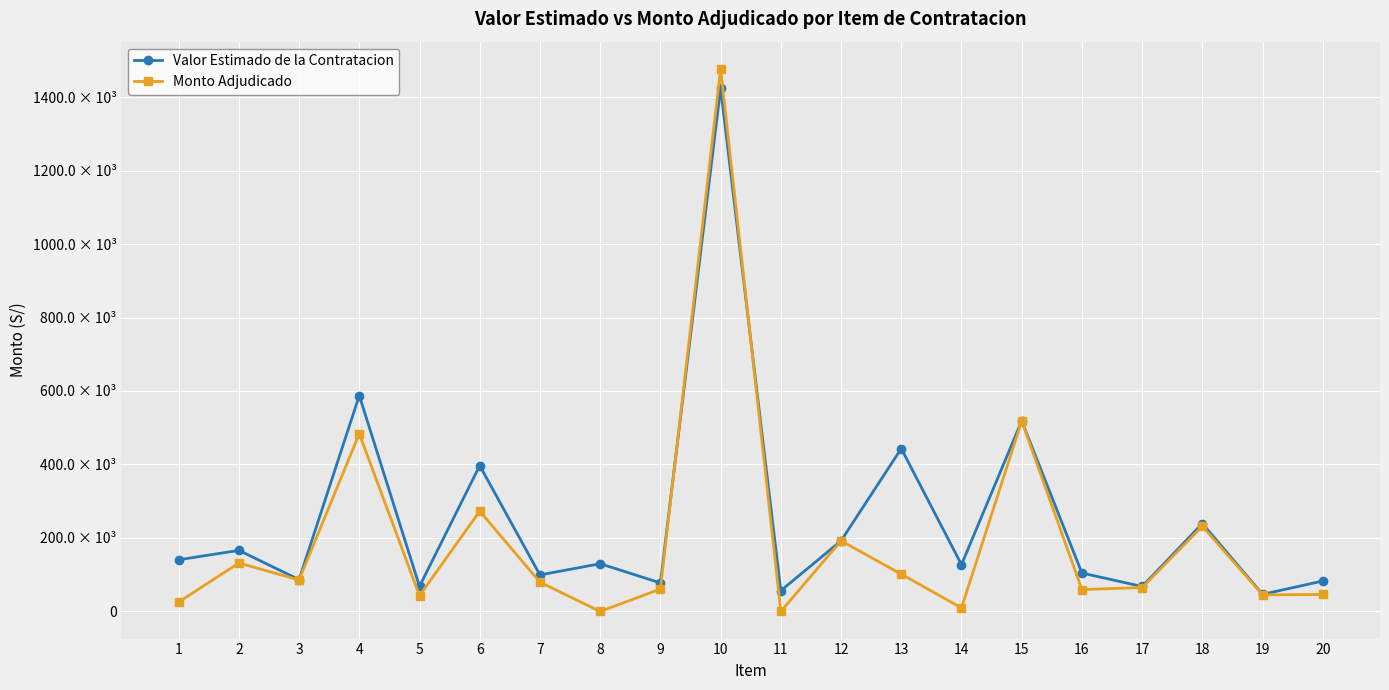

At which category does the chart reach its minimum across all series?

8